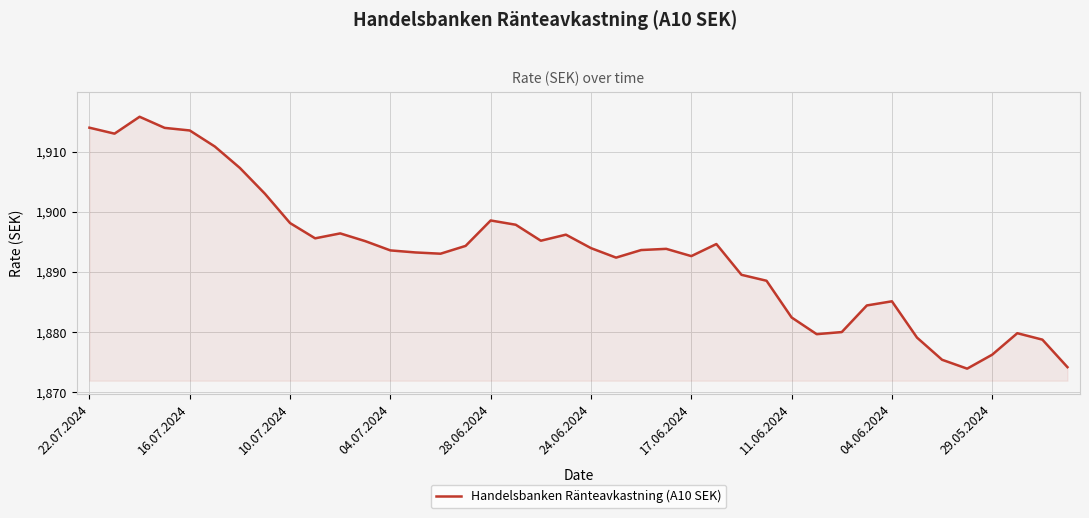

What is the greatest value displayed?

1915.8